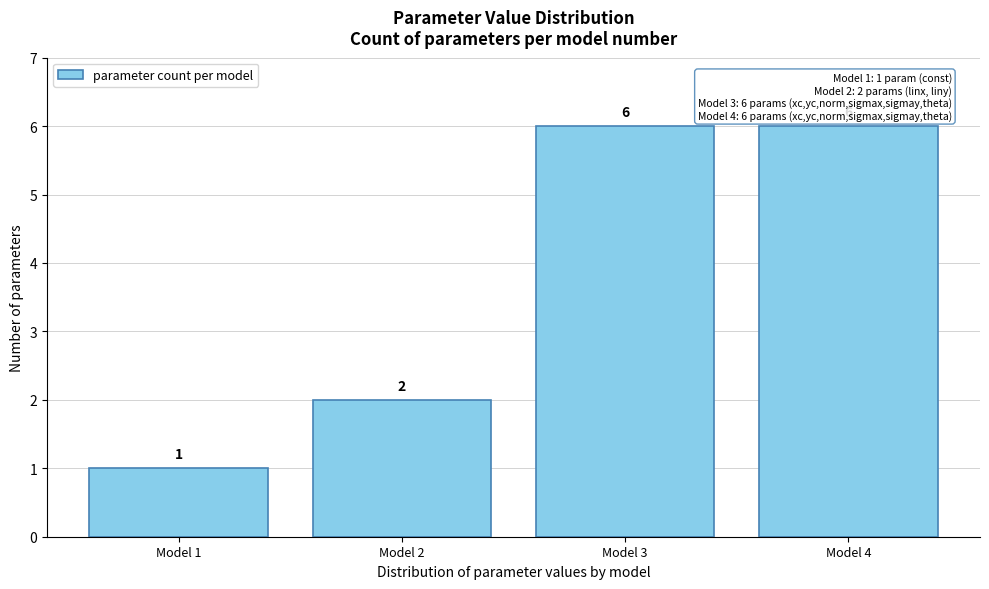

Reading left to right, list all the values displayed in this chart.

1	2	6	6